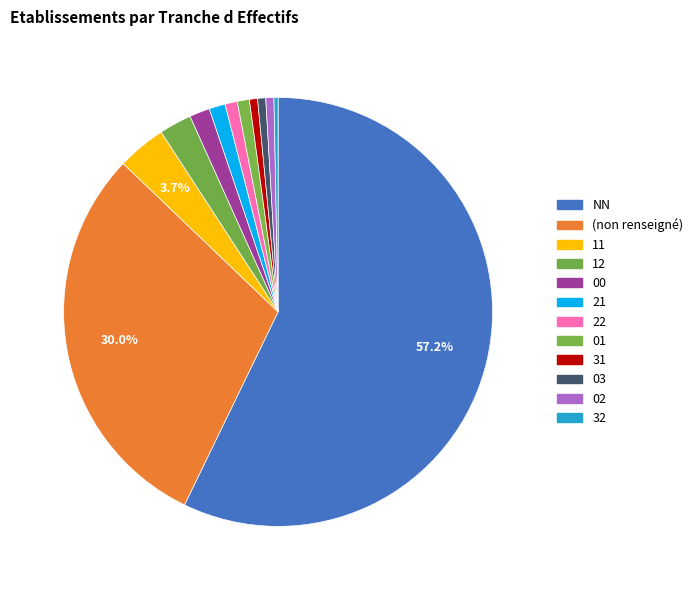

Is there any slice that represents more than half of the pie?

Yes